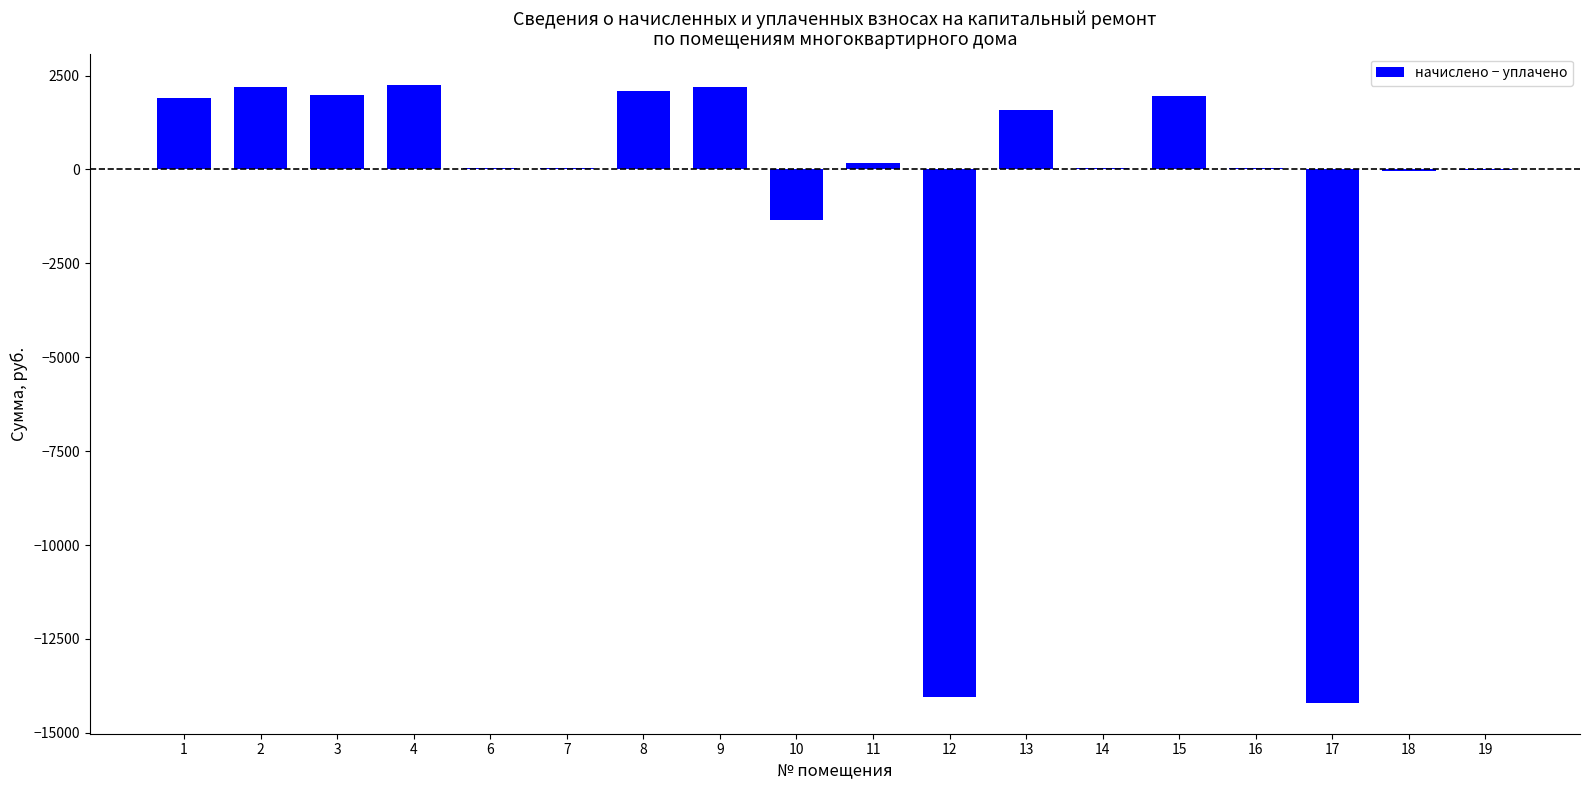

Count the number of categories in the chart.

18